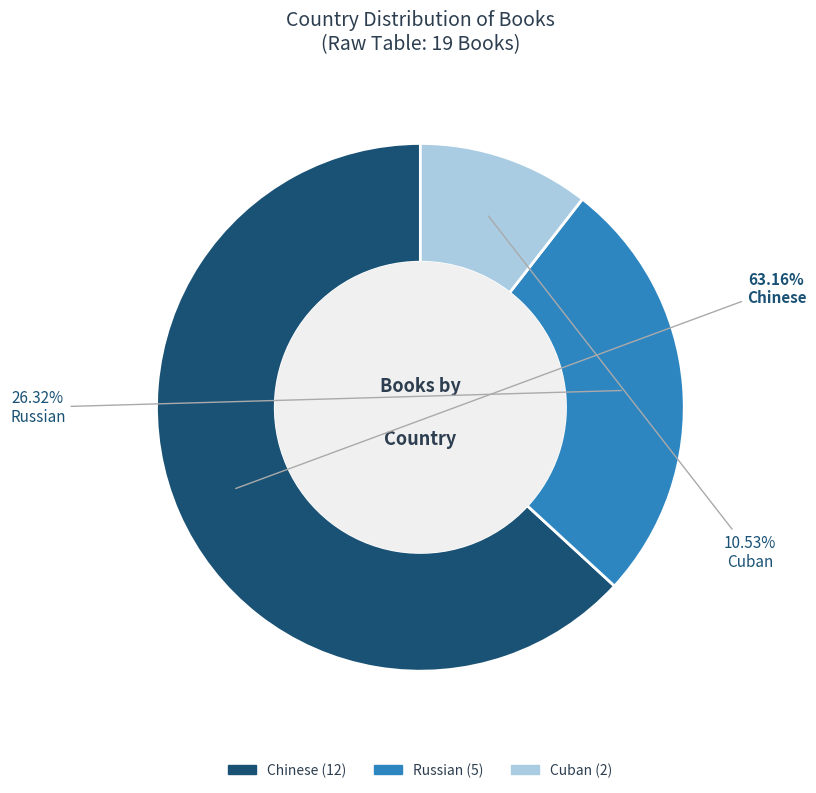

Count the number of slices in the pie.

3